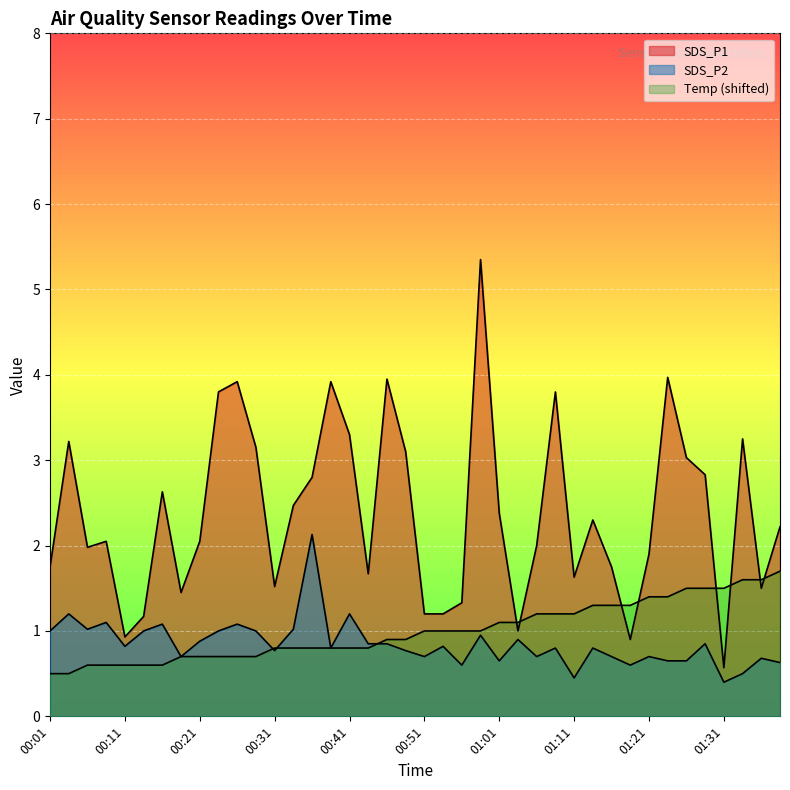

At which category is the sum across all series the highest?

00:58